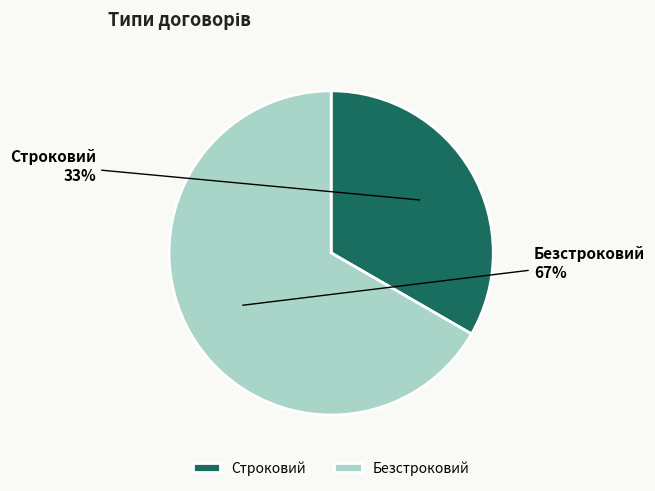

To the nearest percent, what is the combined percentage of Безстроковий and Строковий?

100%